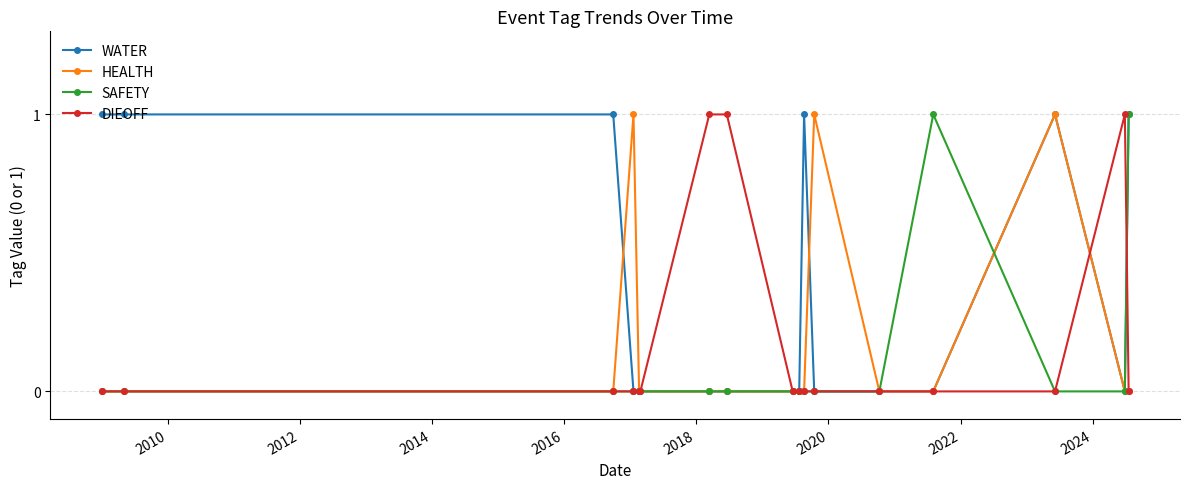

True or false: HEALTH has more than 1 points higher than both neighbors.

True